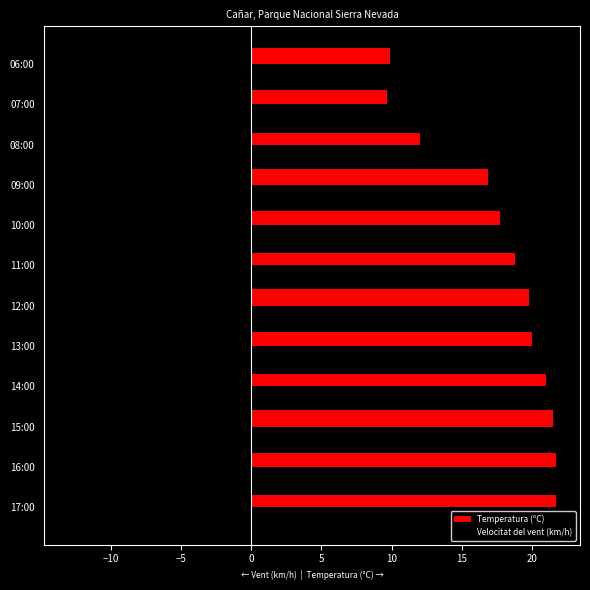

At which category is the sum across all series the highest?

11:00